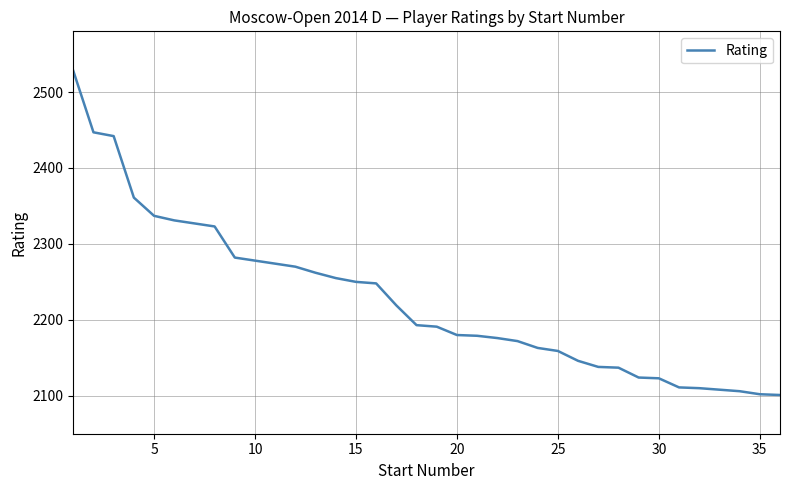

What is the smallest value displayed?

2101